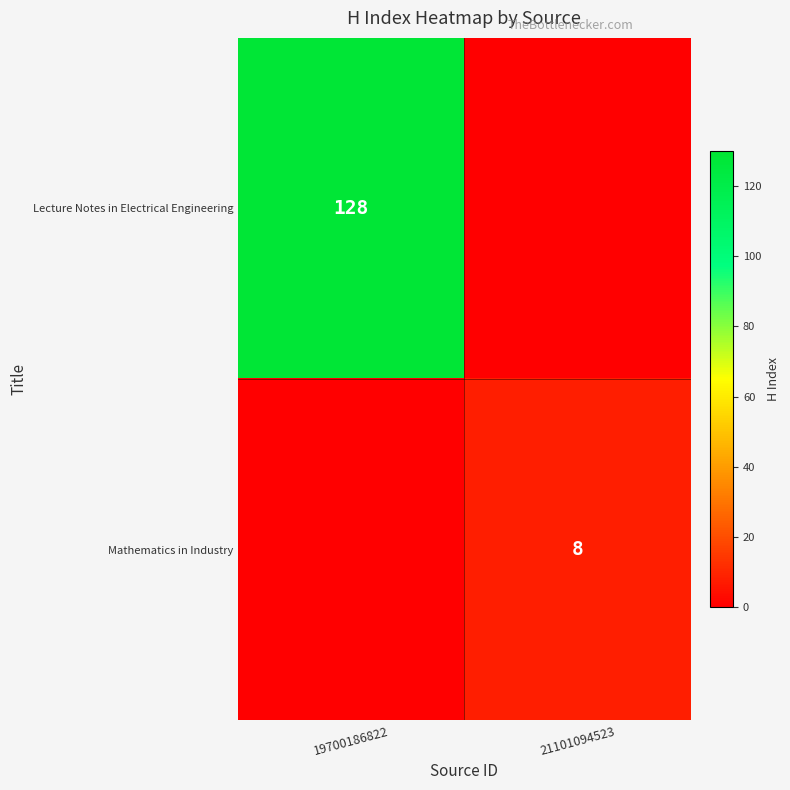

True or false: Mathematics in Industry has a value of 8 at 21101094523.

True